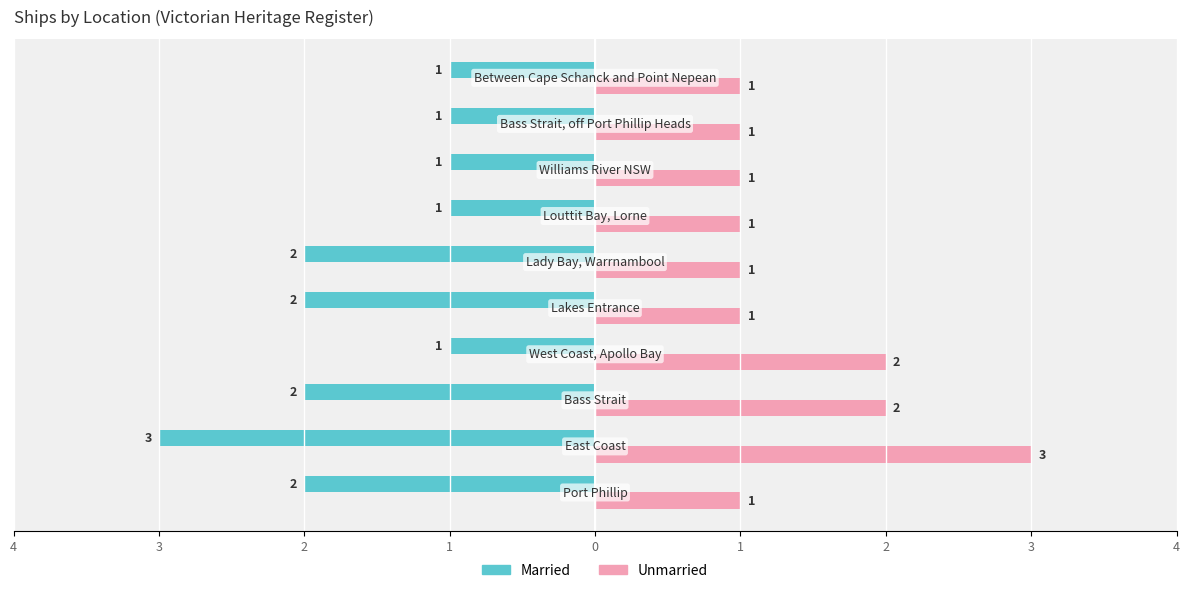

Reading left to right, list all the values displayed in this chart.

Married: -2	-3	-2	-1	-2	-2	-1	-1	-1	-1
Unmarried: 1	3	2	2	1	1	1	1	1	1